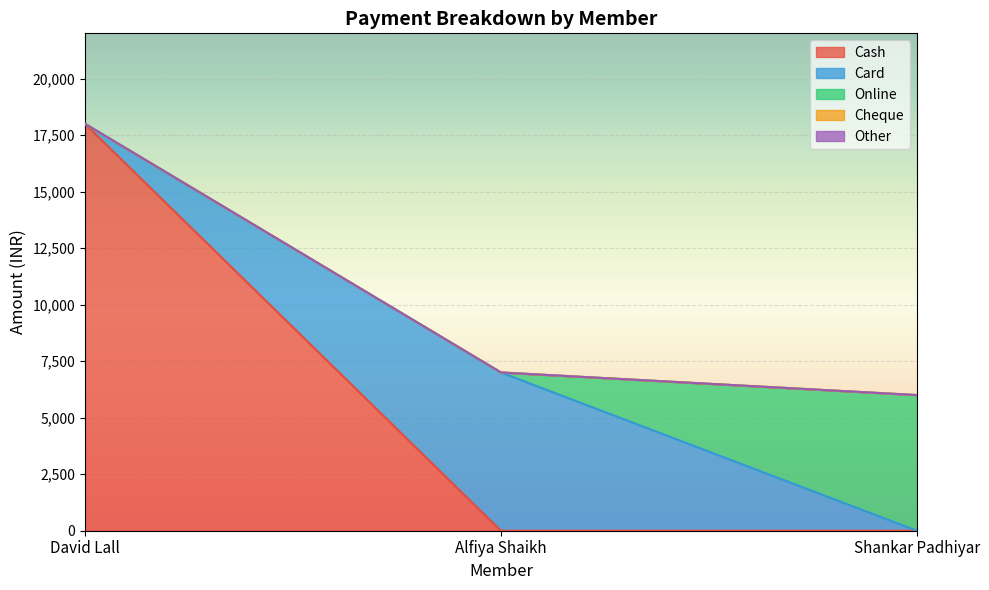

How many values in Cash are above zero?

1